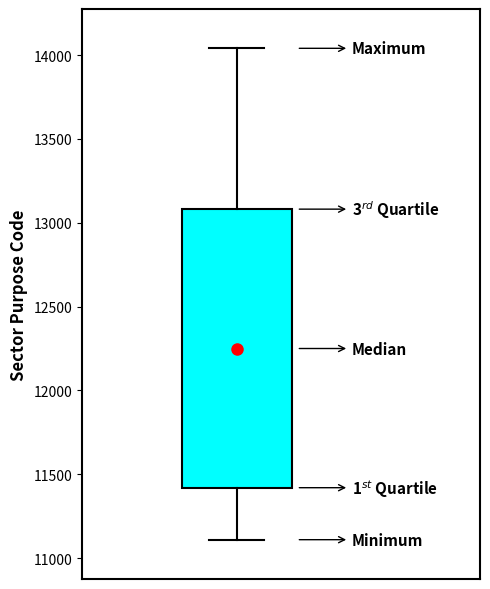

Read this box plot against the y-axis: the position of the median line, the range covered by the box, and the ends of both whiskers. The values are not printed on the chart, so give them approximately, as read against the axis.

median 12250, box 11400 to 13100, whiskers 11100 to 14050